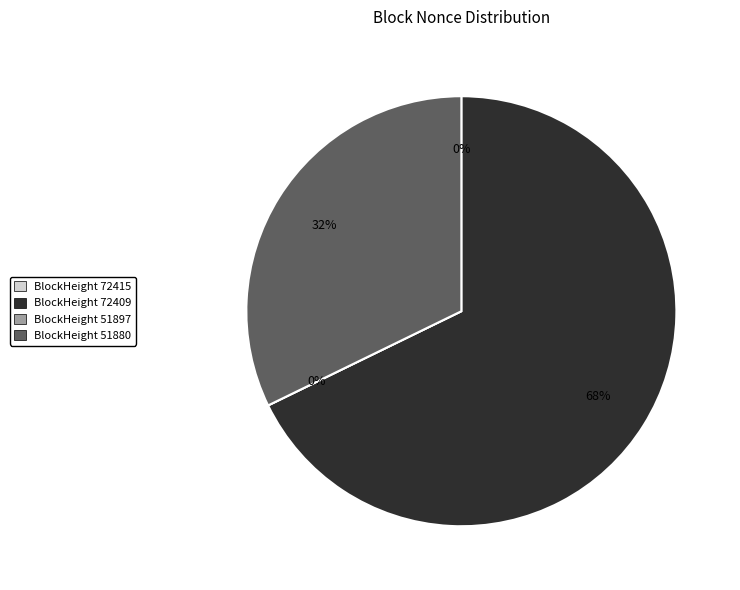

Approximately how many times larger is the value at 72409 compared to 51880?

2.1